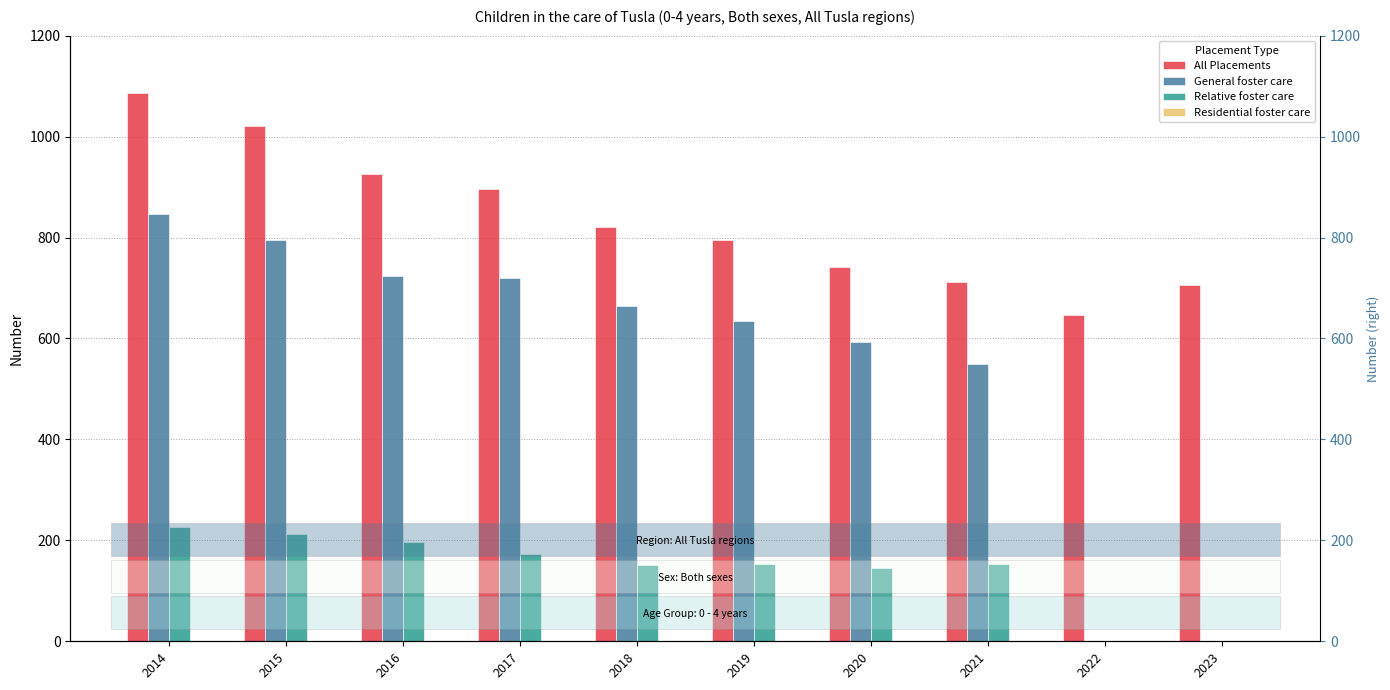

What is the greatest value displayed?

1087